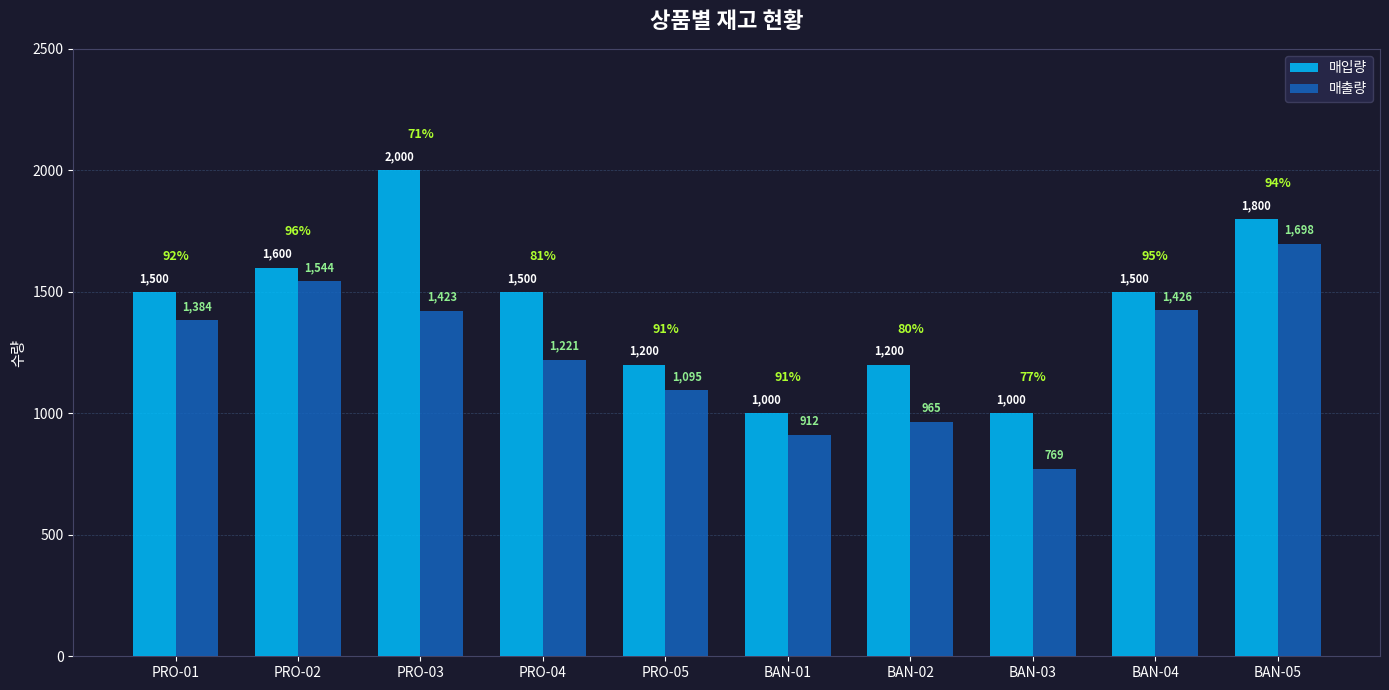

Which category has the highest value in the 매출량 series?

BAN-05